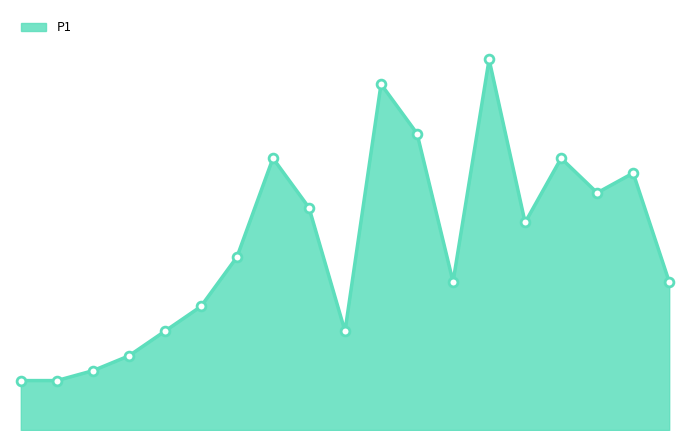

Is this an area chart (filled region under the line)?

Yes